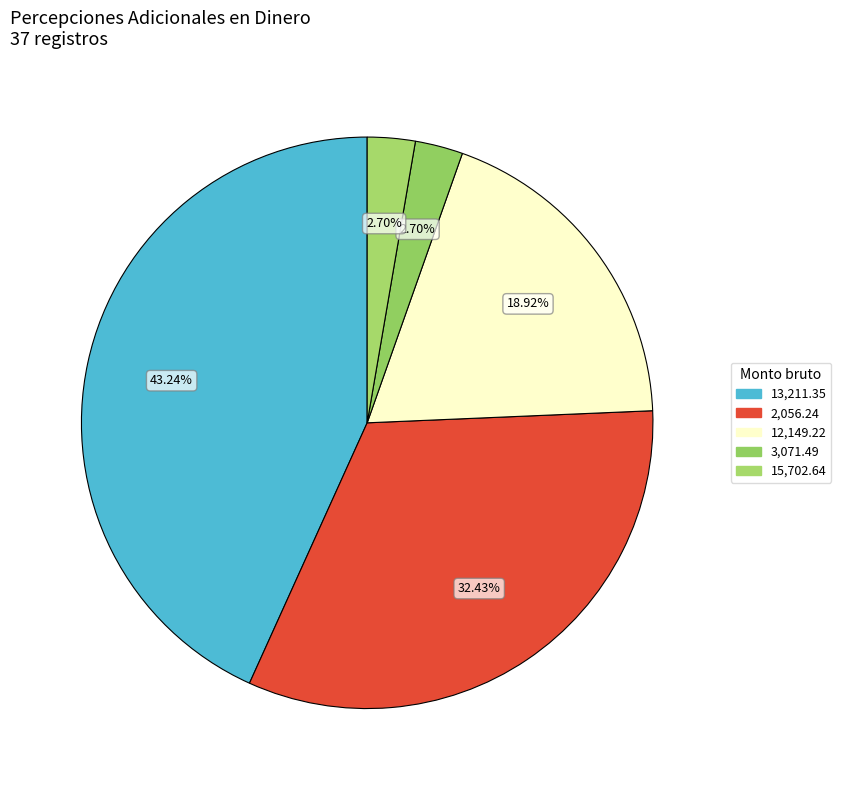

Is there any slice that represents more than half of the pie?

No